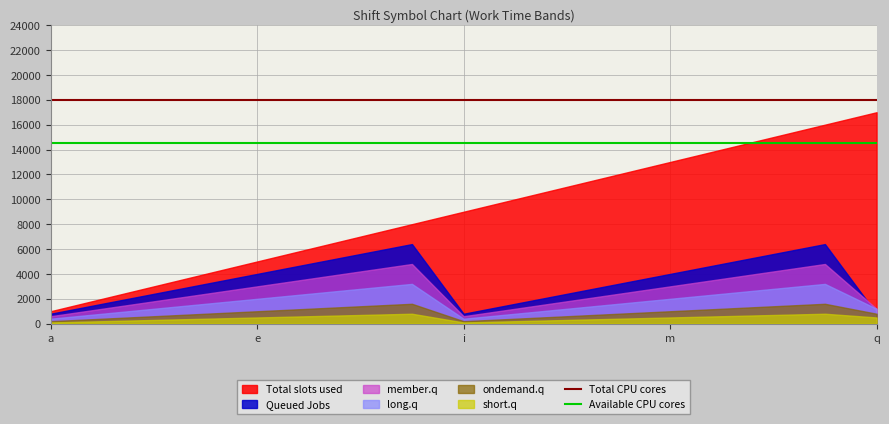

Count the number of categories in the chart.

17